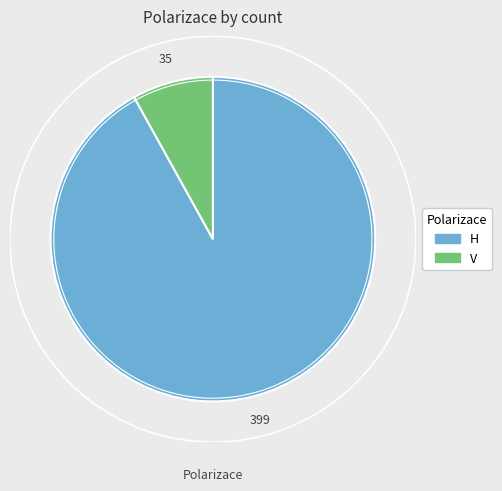

True or false: V accounts for 15% of the total.

False